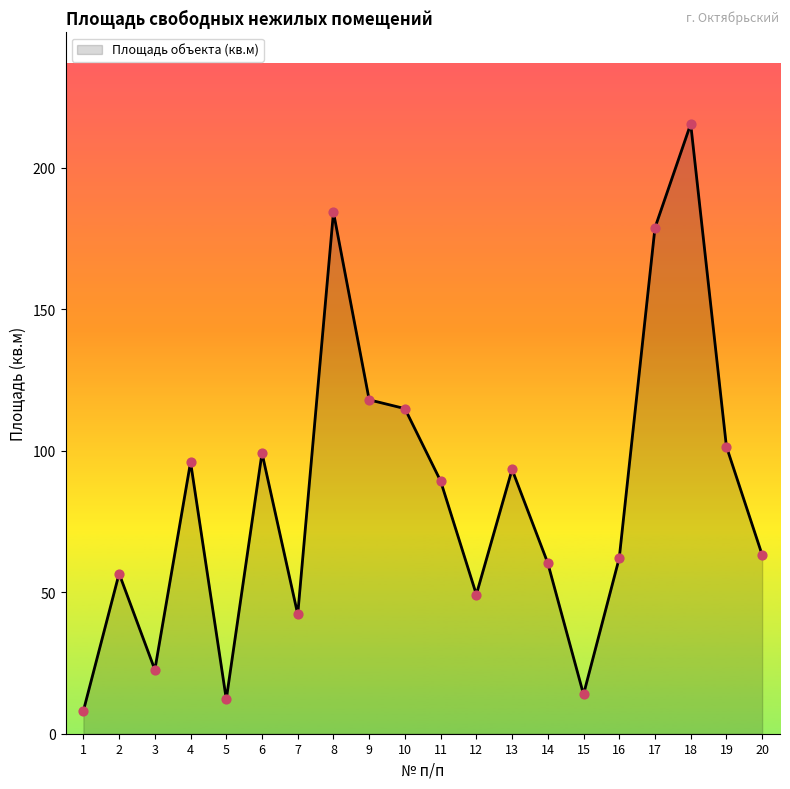

Approximately how many times larger is the value at 20 compared to 5?

5.2